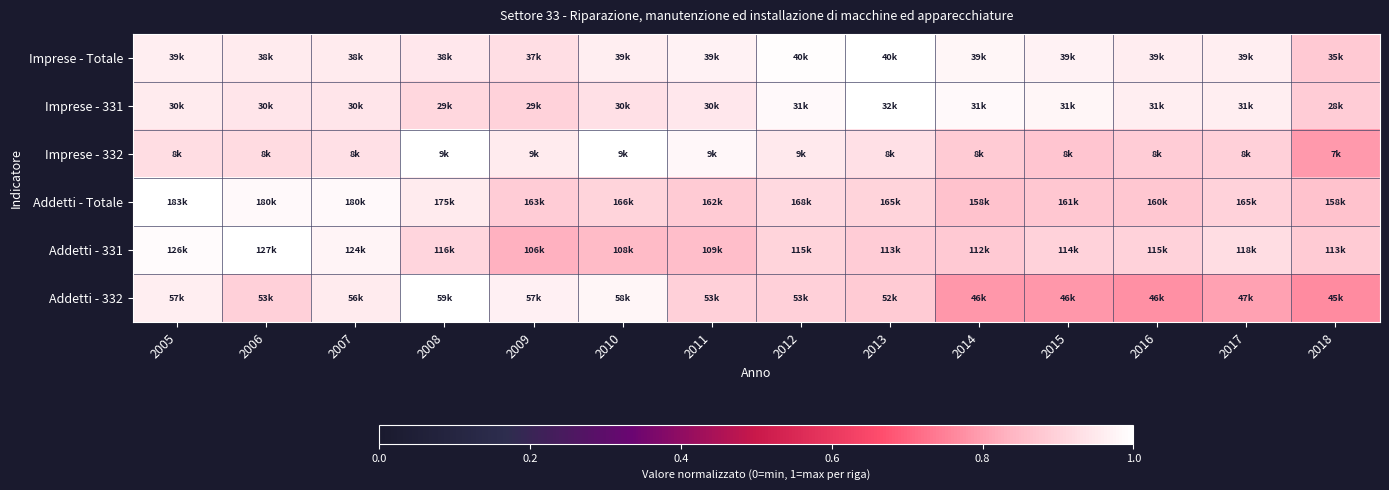

How many distinct data groups are displayed?

6